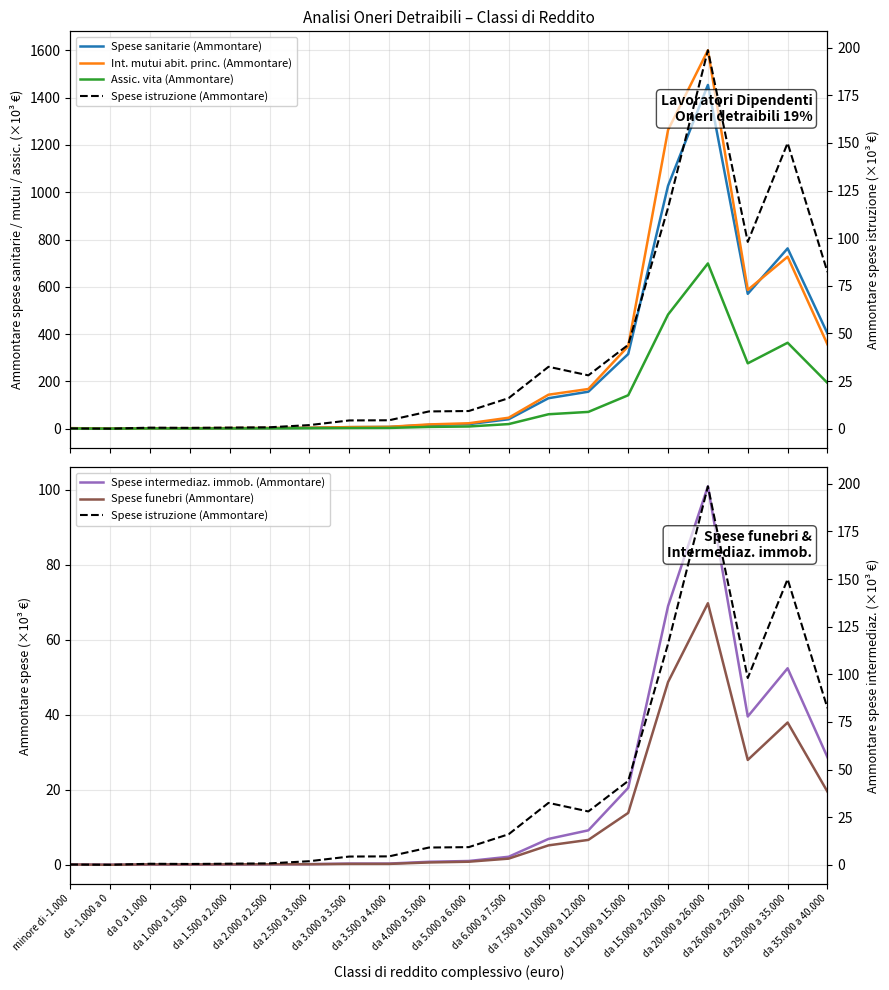

At which category is the sum across all series the highest?

da 20.000 a 26.000